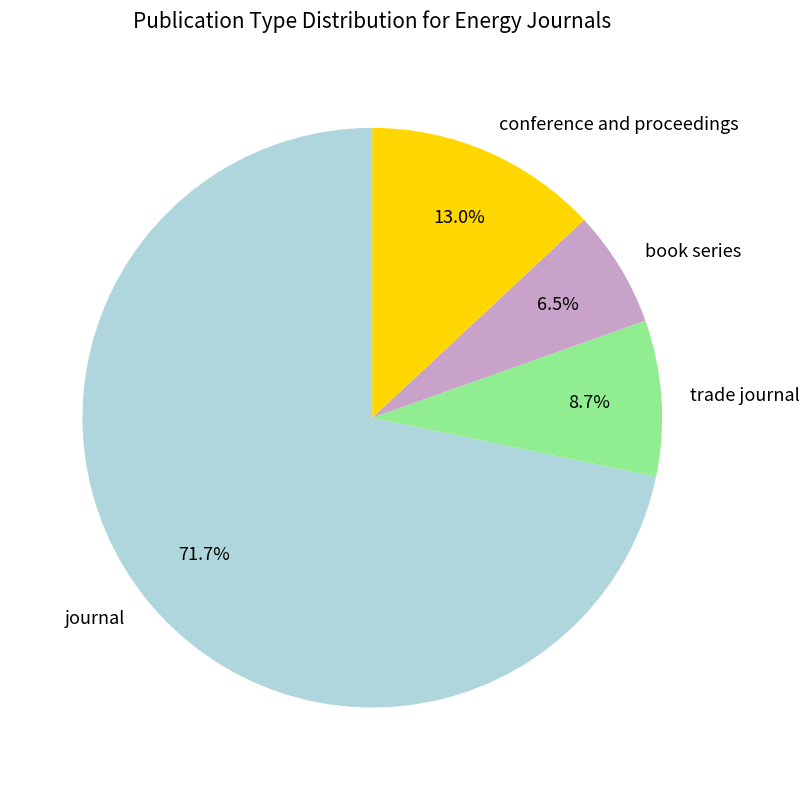

To the nearest percent, what is the difference between the trade journal and conference and proceedings slice percentages?

4%